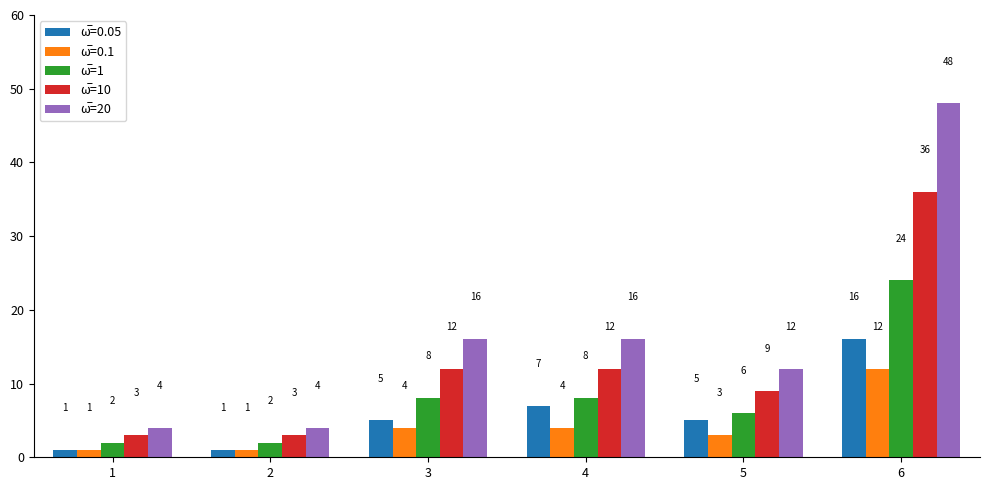

At how many categories does at least one series exceed 18?

1